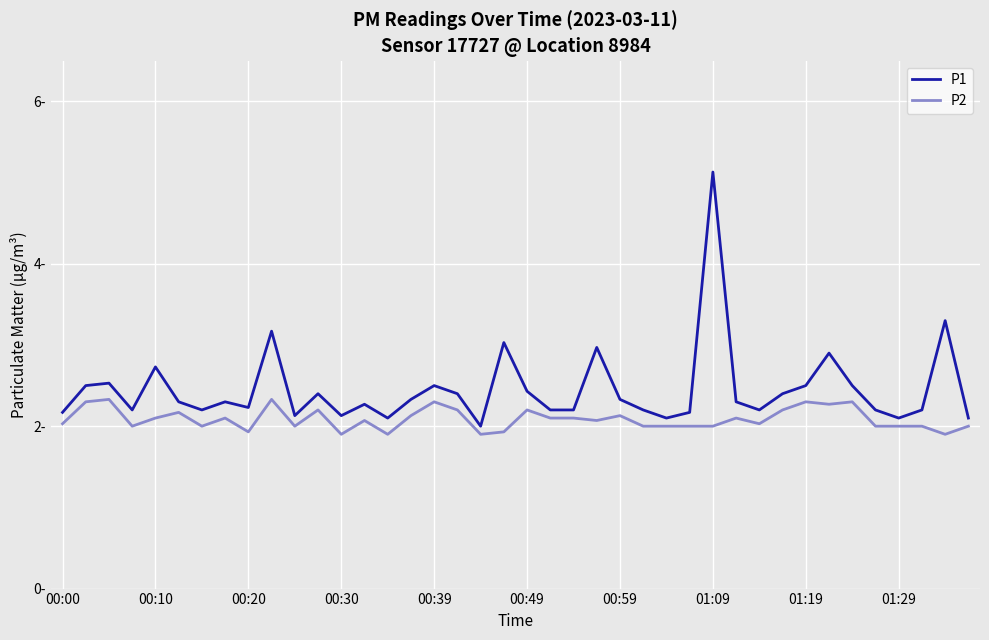

Which series has the widest spread of values?

P1